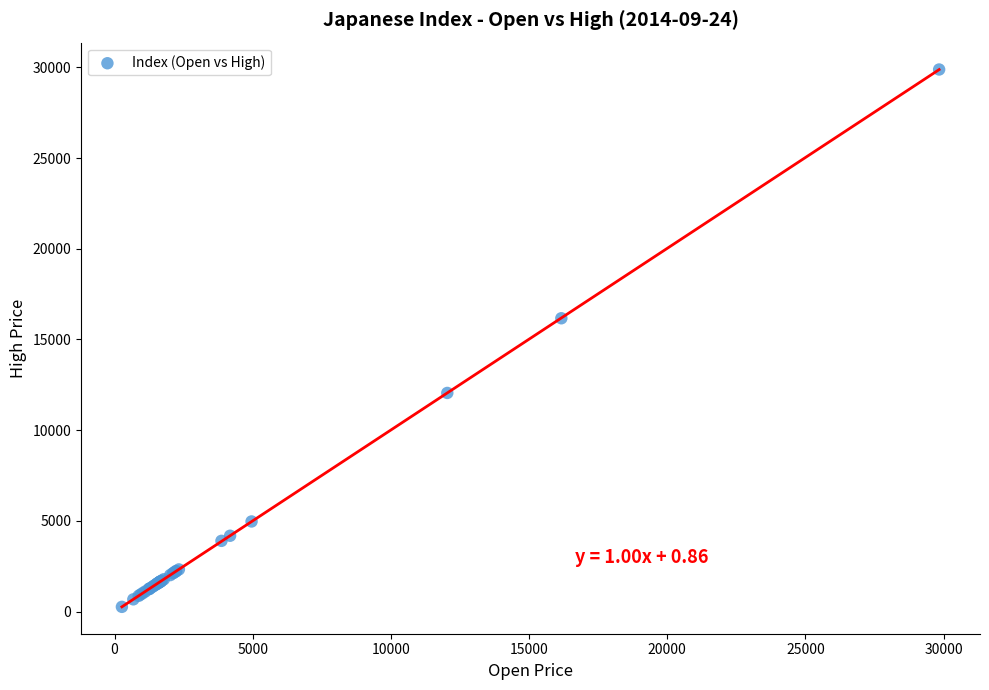

What Y value in the scatter plot is closest to 15071?

16169.5